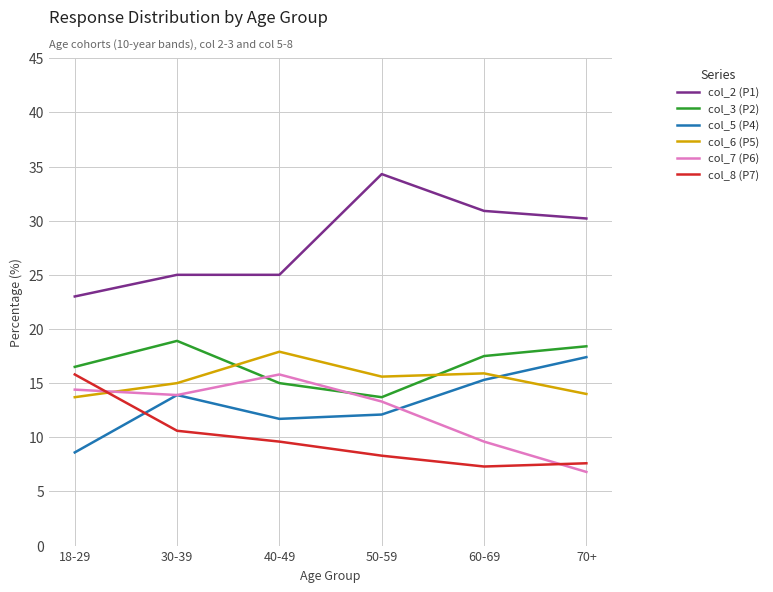

True or false: col_5 (P4) has more than 1 interior local peaks.

False